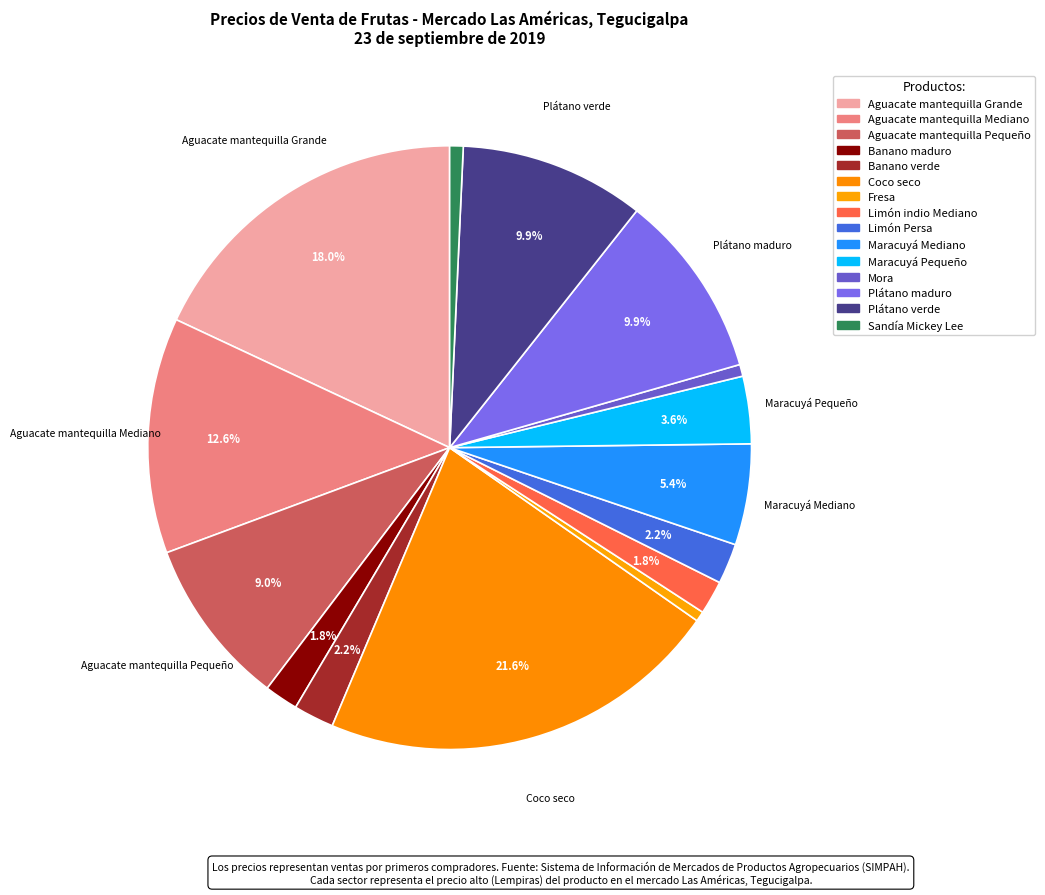

True or false: Fresa accounts for 15% of the total.

False